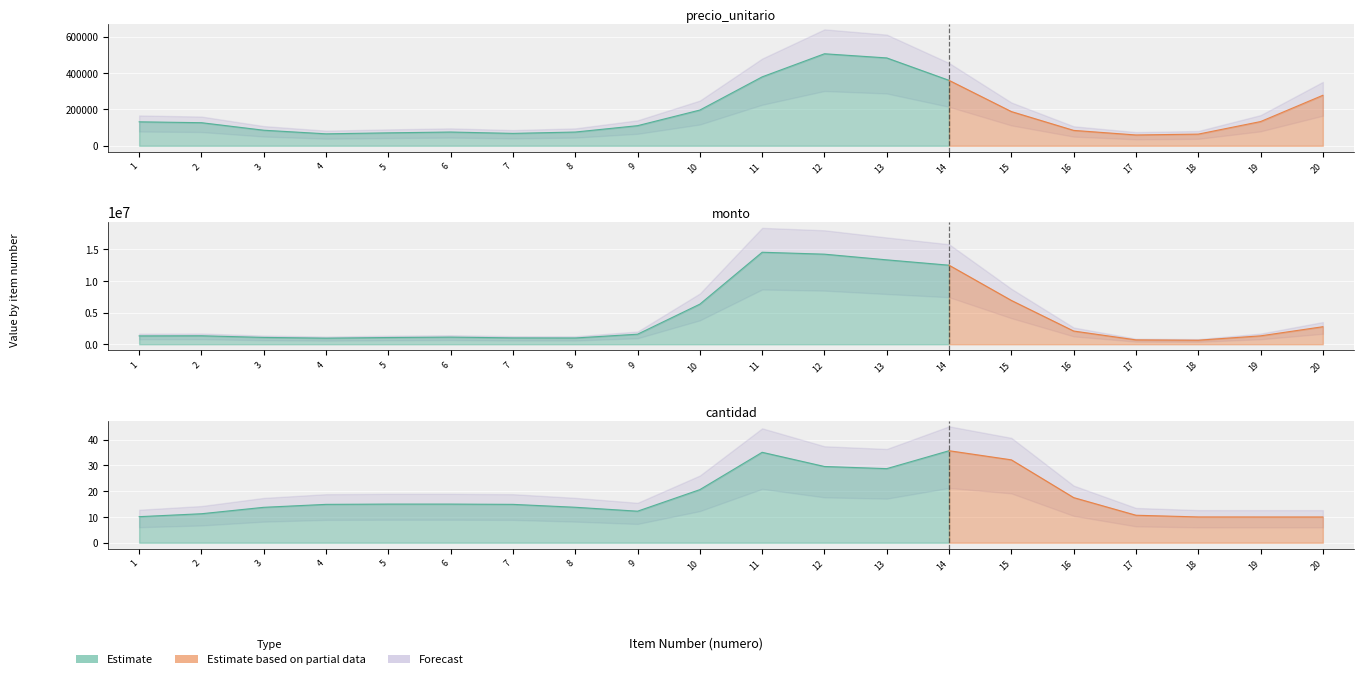

Which category has the lowest value in the cantidad series?

1